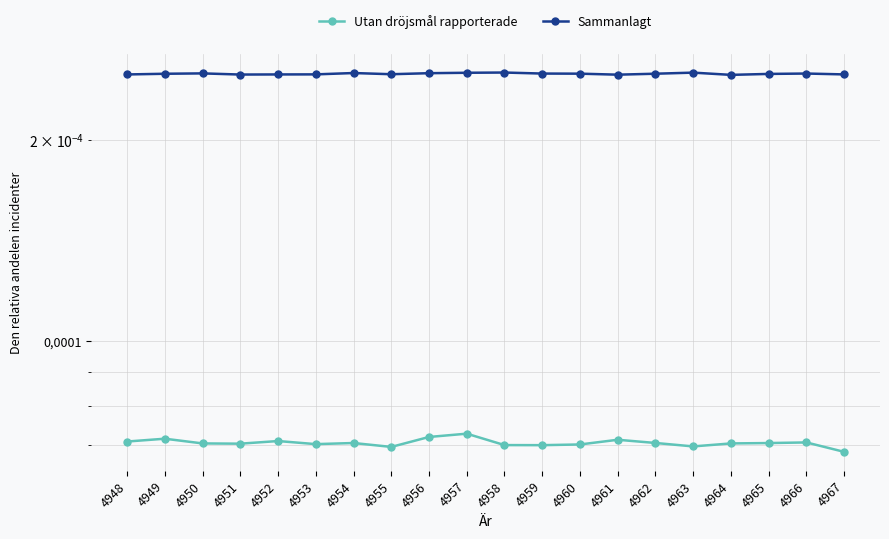

True or false: Utan dröjsmål rapporterade and Sammanlagt intersect in this chart.

False